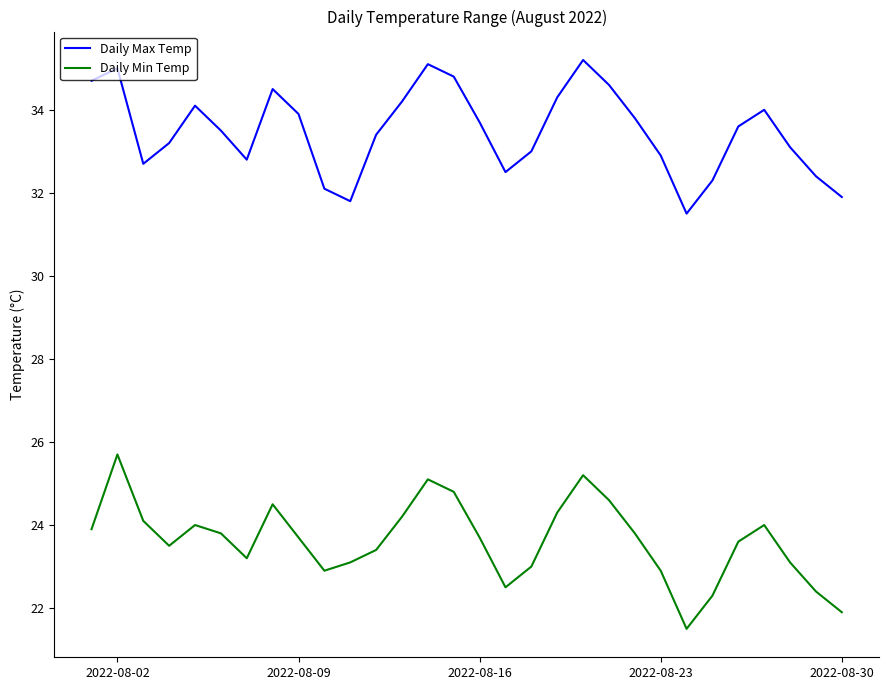

True or false: Daily Min Temp and Daily Max Temp intersect in this chart.

False